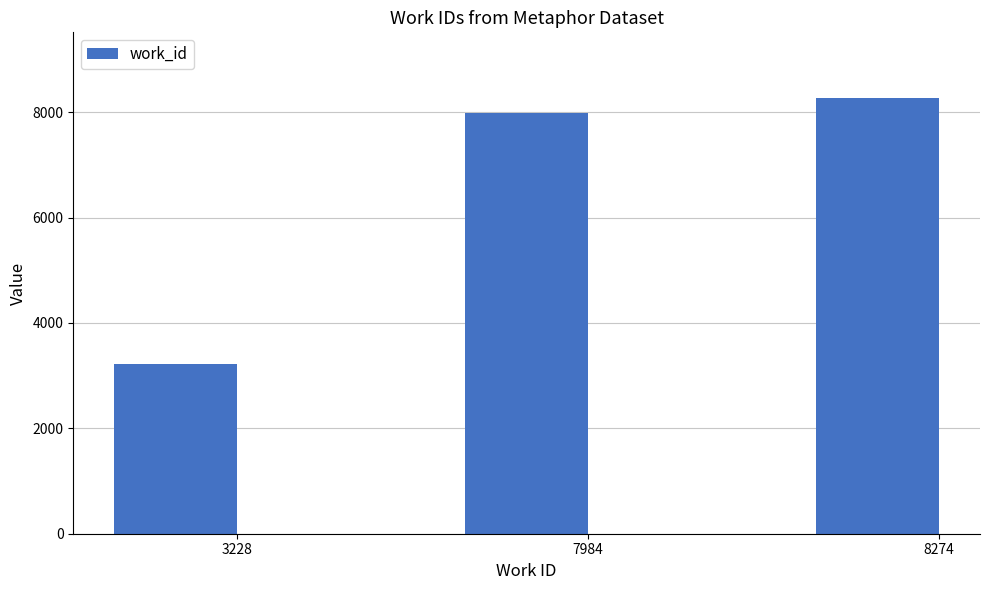

Approximately how many times larger is the value at 3228 compared to 7984?

0.4